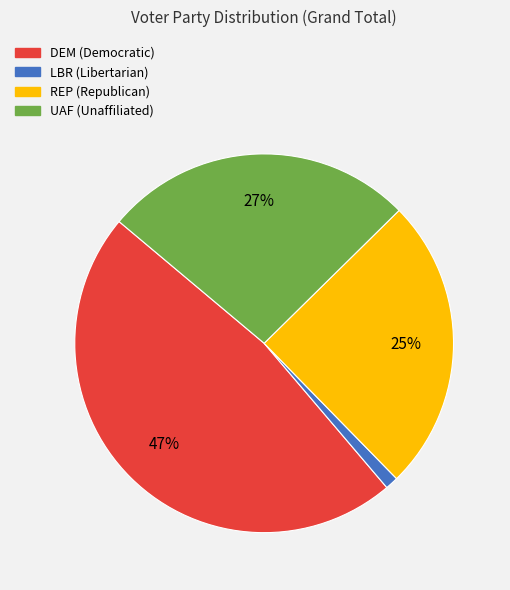

To the nearest percent, what is the difference between the largest and smallest slice percentages?

46%